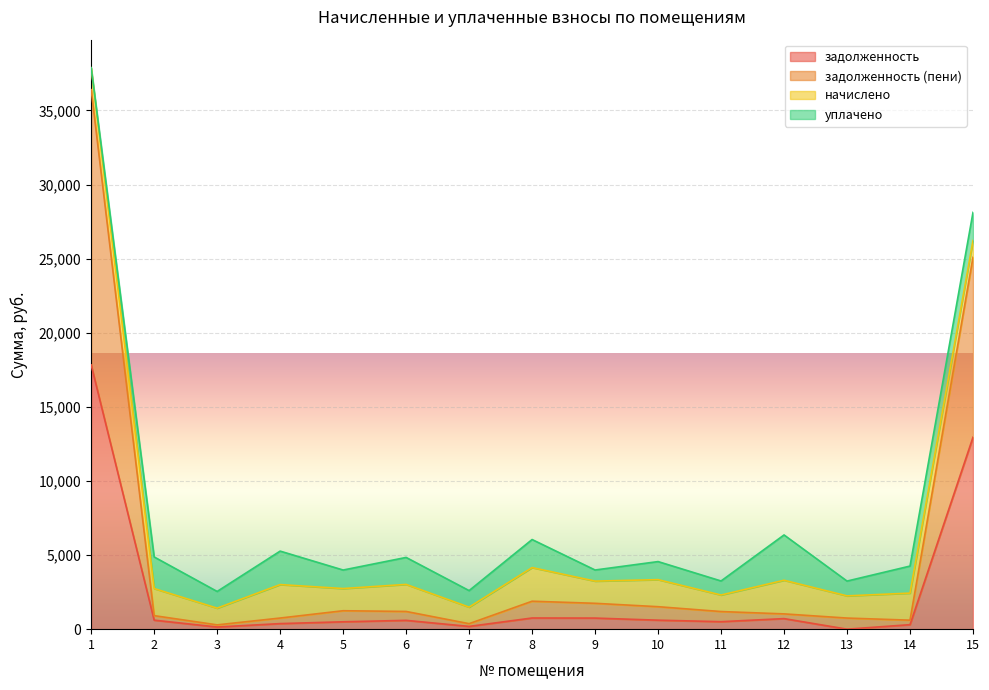

What is the sum of the задолженность (пени) values at 1 and 13?

37151.1